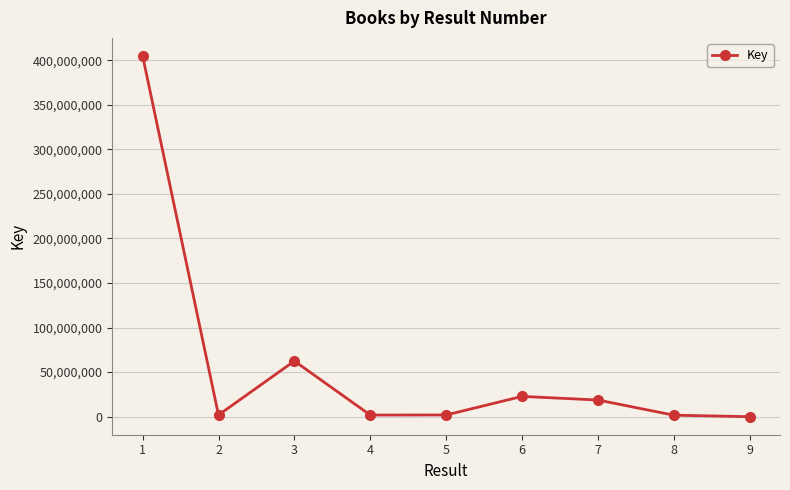

At which category does the data reach its first local valley?

2